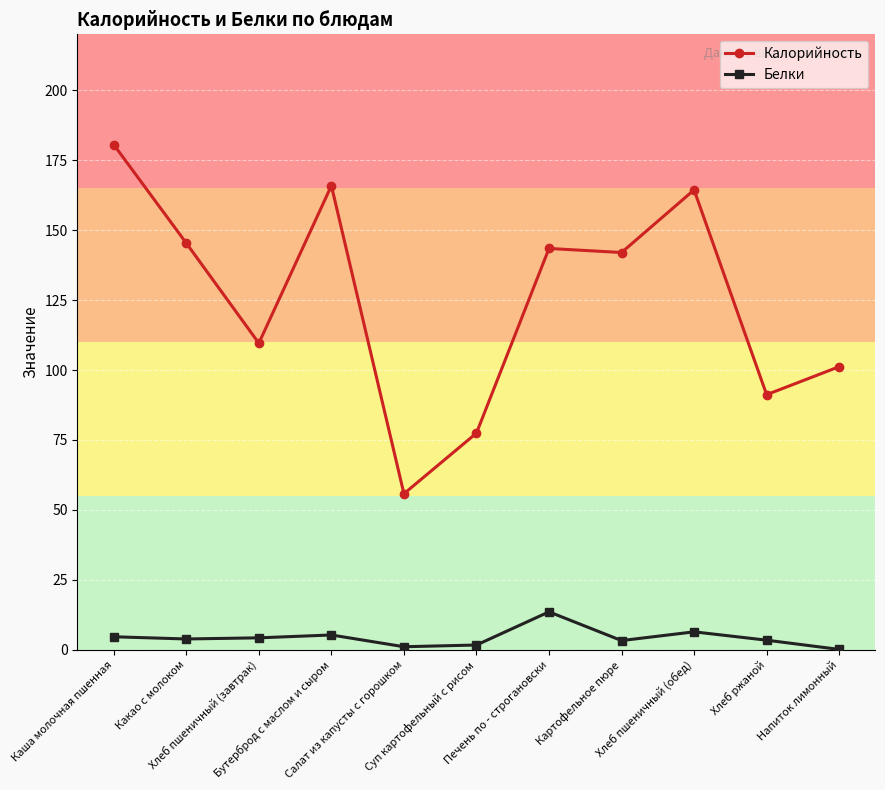

What is the value of the Калорийность point at the 1st from the left?

180.6